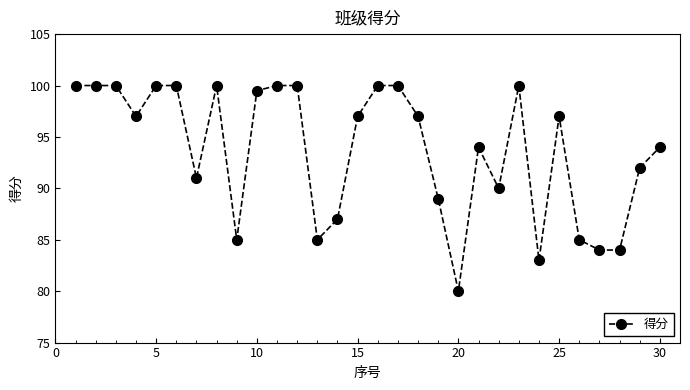

What is the maximum value shown in the chart?

100.0